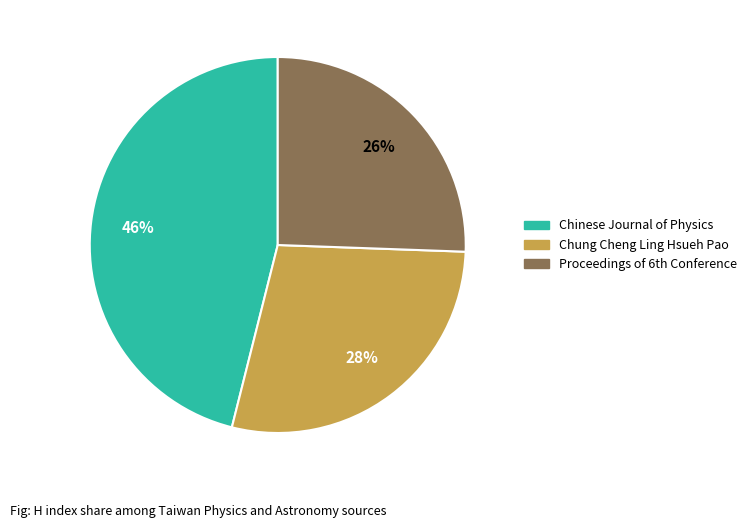

Count the number of slices in the pie.

3